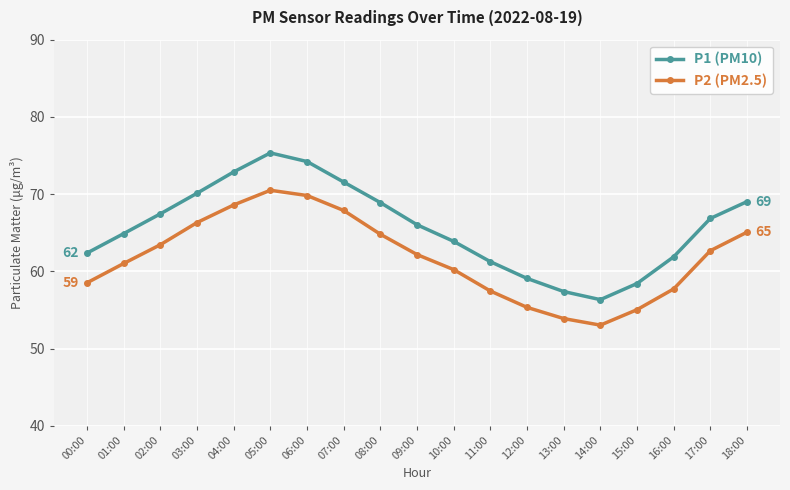

What is the difference between the maximum and minimum values in the P1 (PM10) series?

19.0